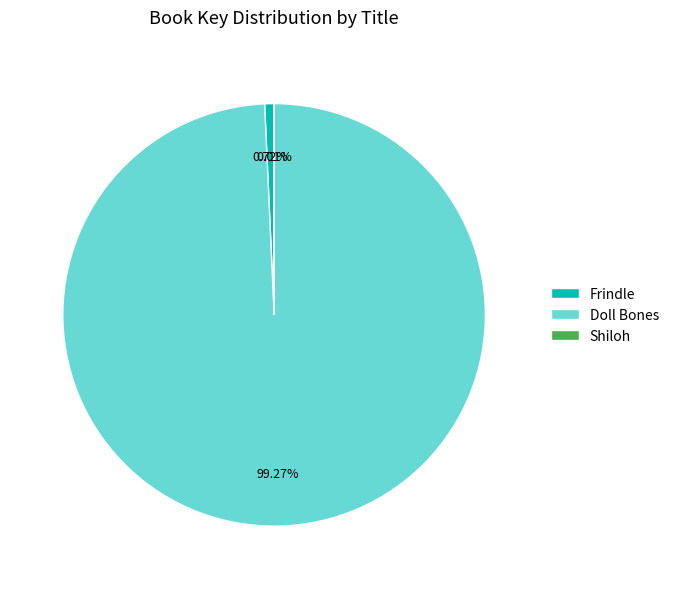

Is there a majority slice in this chart?

Yes